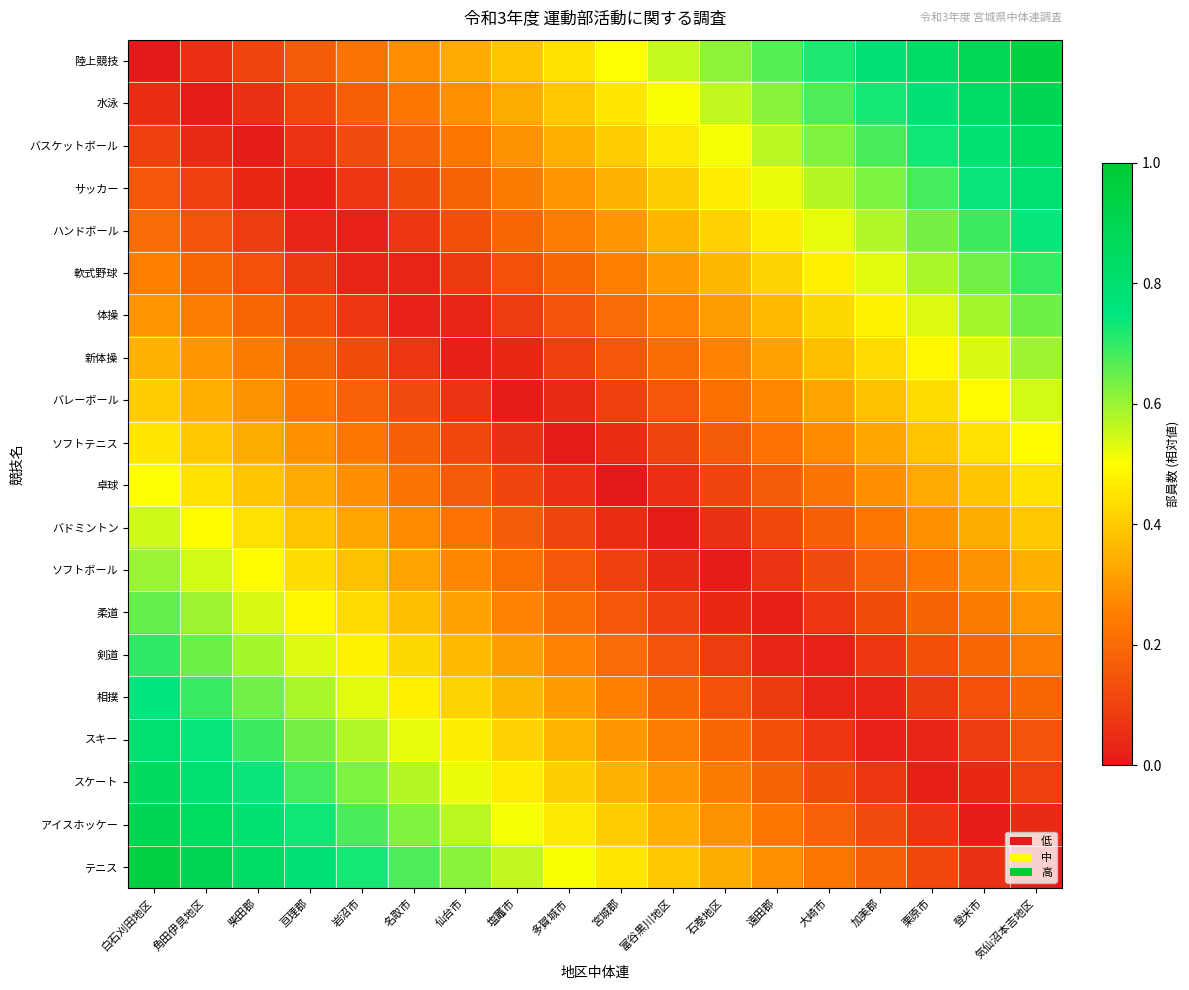

List the series in order of their peak value, lowest first.

ソフトテニス, 卓球, バレーボール, バドミントン, 新体操, ソフトボール, 体操, 柔道, 軟式野球, 剣道, ハンドボール, 相撲, サッカー, スキー, バスケットボール, スケート, 水泳, アイスホッケー, 陸上競技, テニス